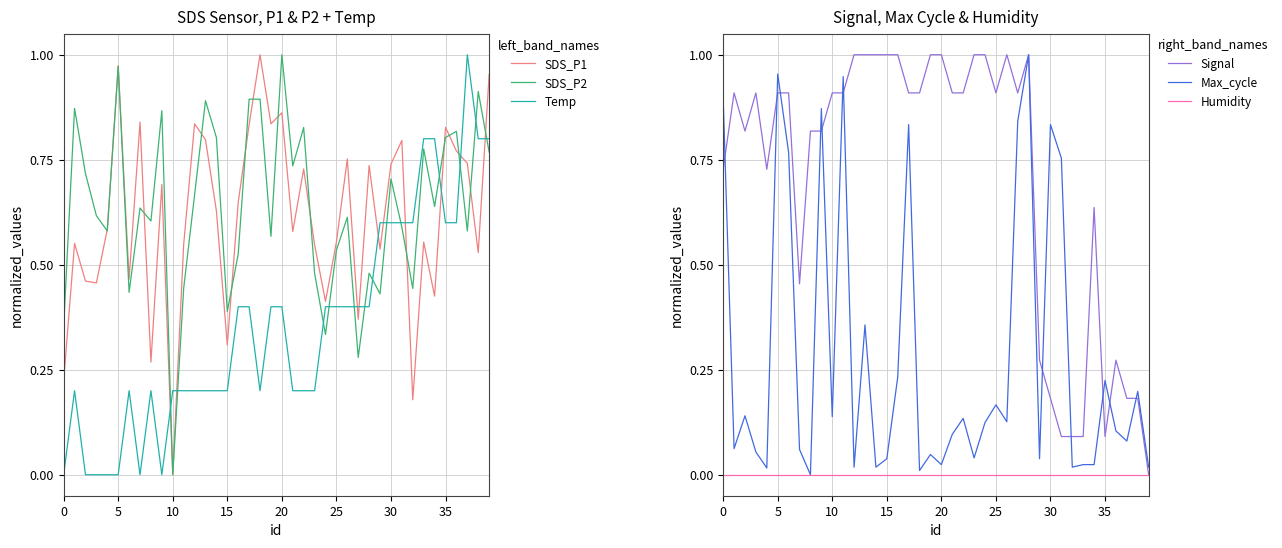

What is the maximum value shown in the chart?

1.0